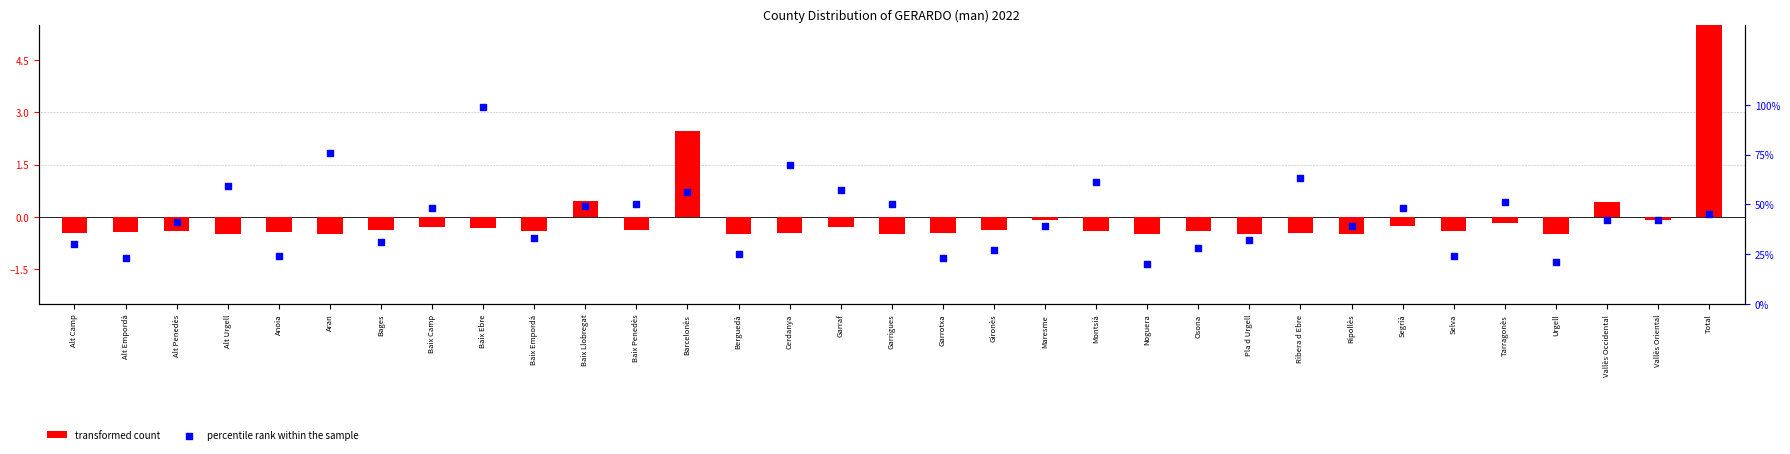

What are all the series names shown in the legend?

transformed count, percentile rank within the sample